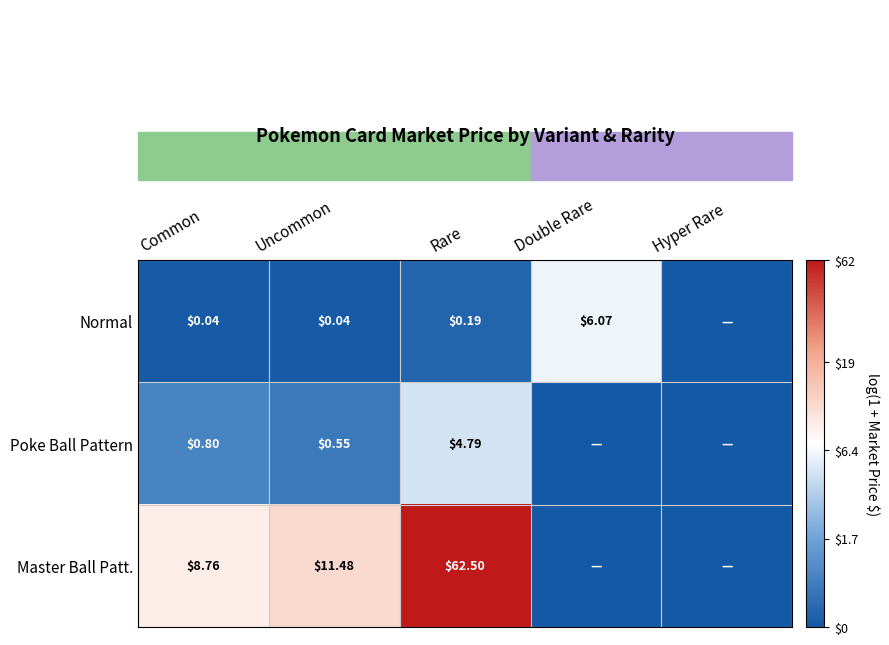

Is the value of Master Ball Patt. at Rare greater than the value of Poke Ball Pattern at Common?

Yes